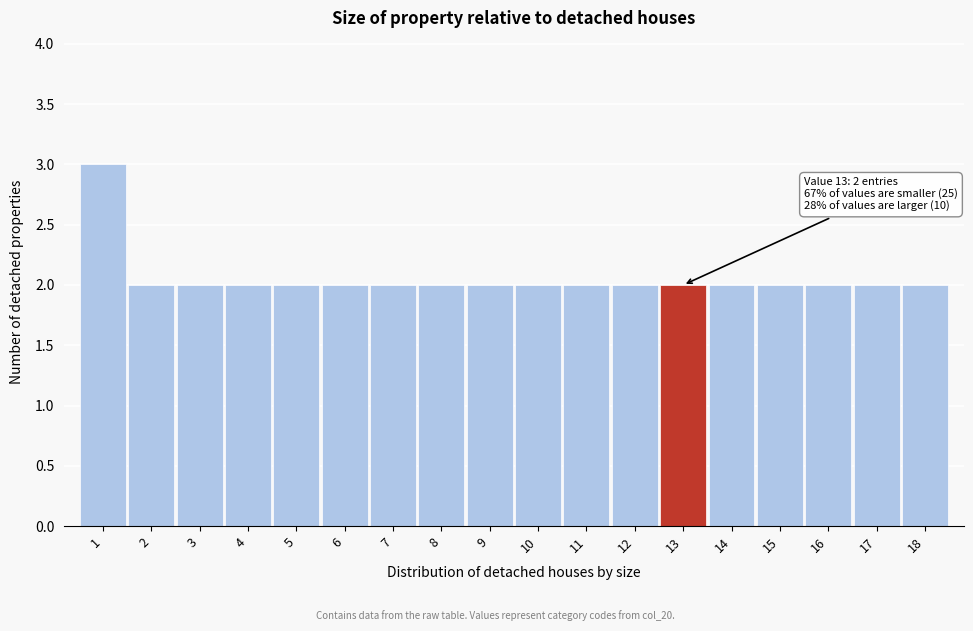

Over which range of the x-axis is the bar tallest?

0.5 to 1.5